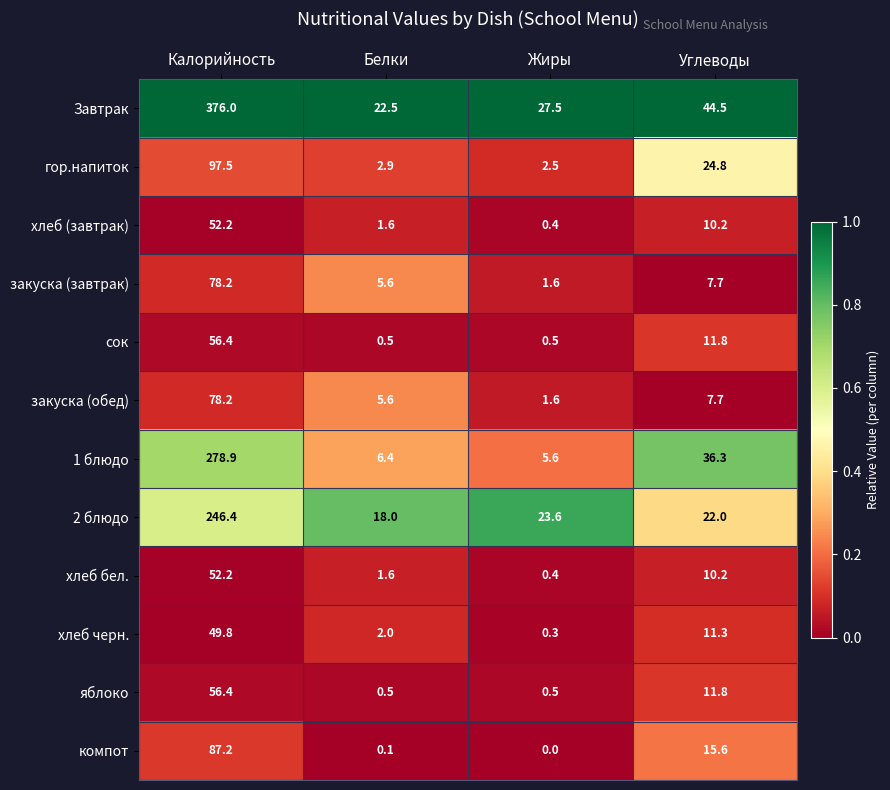

What is the average value of the яблоко series?

17.3